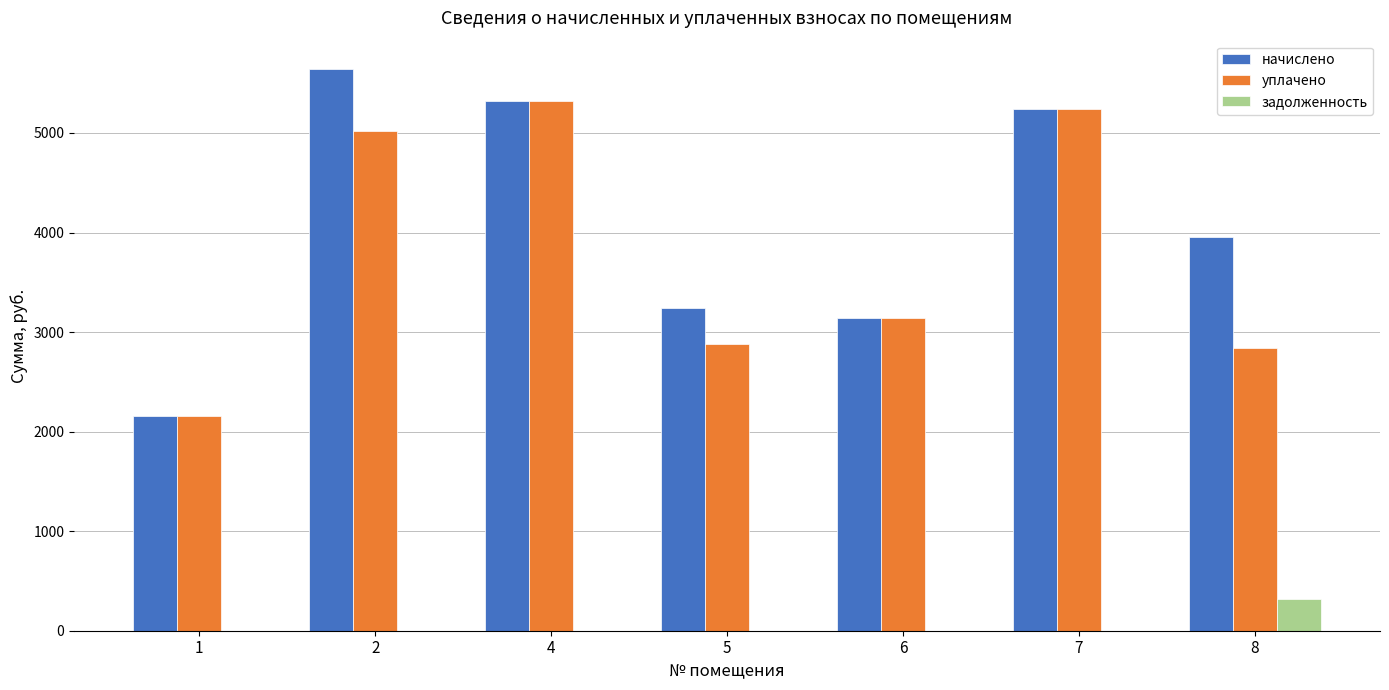

Reading left to right, list all the values displayed in this chart.

начислено: 2154.2	5644.8	5322.2	3237.1	3145.0	5241.6	3951.4
уплачено: 2154.2	5017.6	5322.2	2877.4	3145.0	5241.5	2837.7
задолженность: 0.0	0.0	0.0	0.0	0.0	0.0	317.1